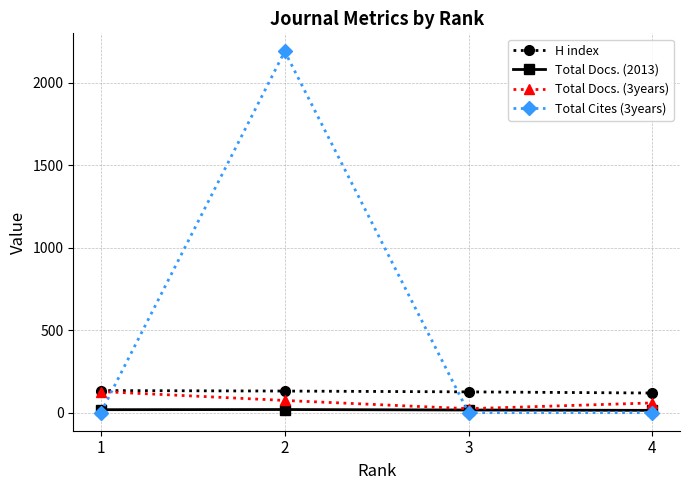

Which series has the largest range (max minus min)?

Total Cites (3years)